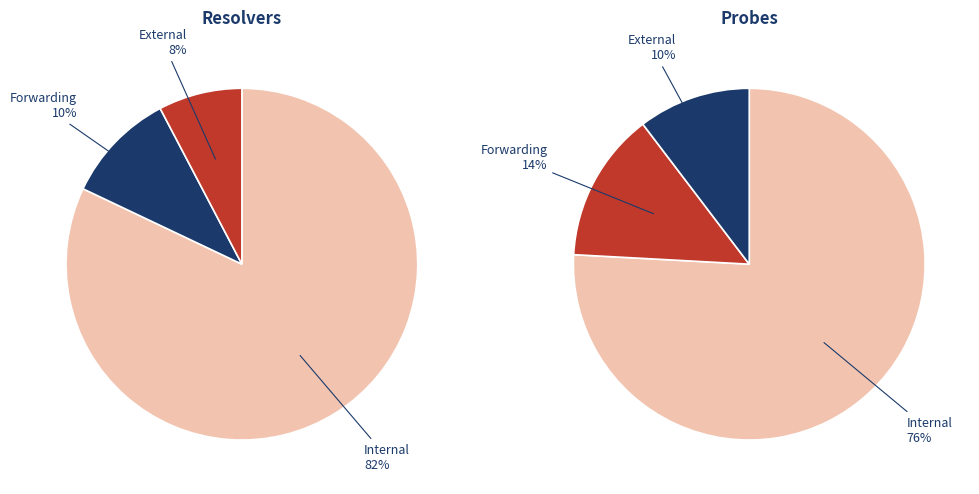

What percentage is the is_external slice, to the nearest percent?

8%